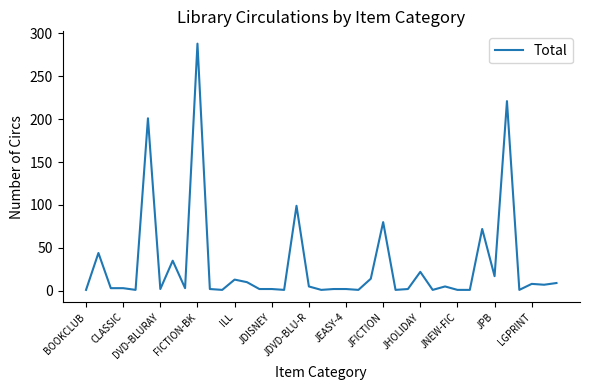

What is the difference between the maximum and minimum values?

287